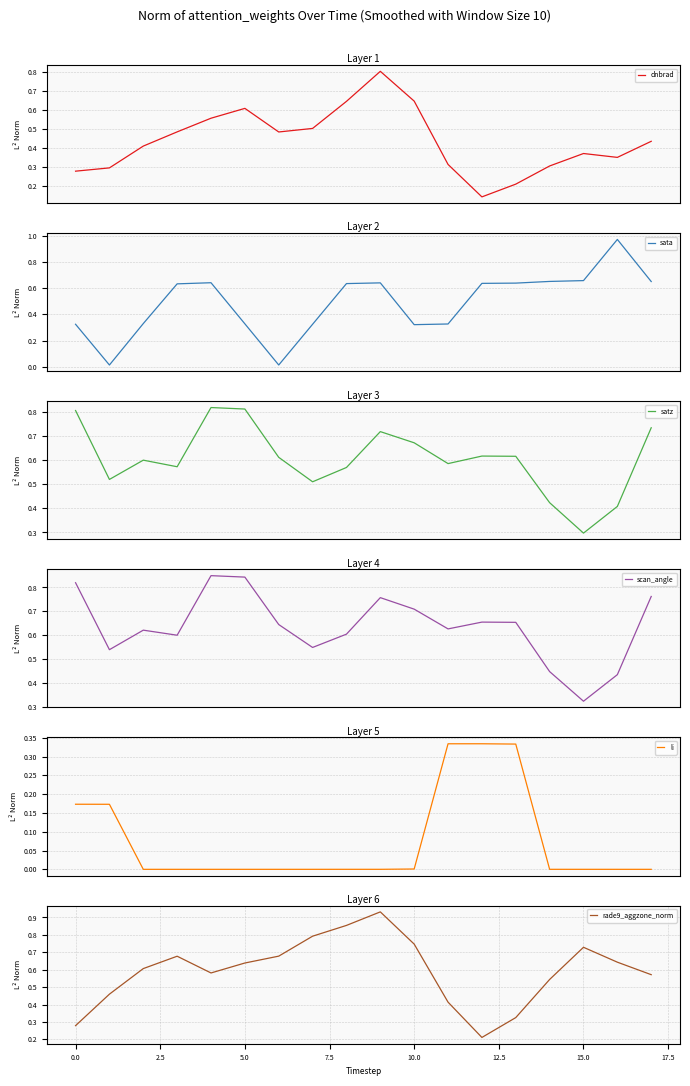

Which label corresponds to the largest value in the chart?

16